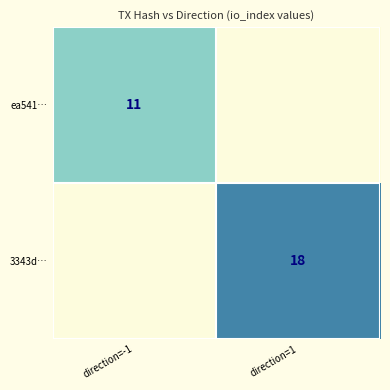

Which category has the highest value in the 3343db73d680750e52845b0a2015d3f798eb1c5 series?

1